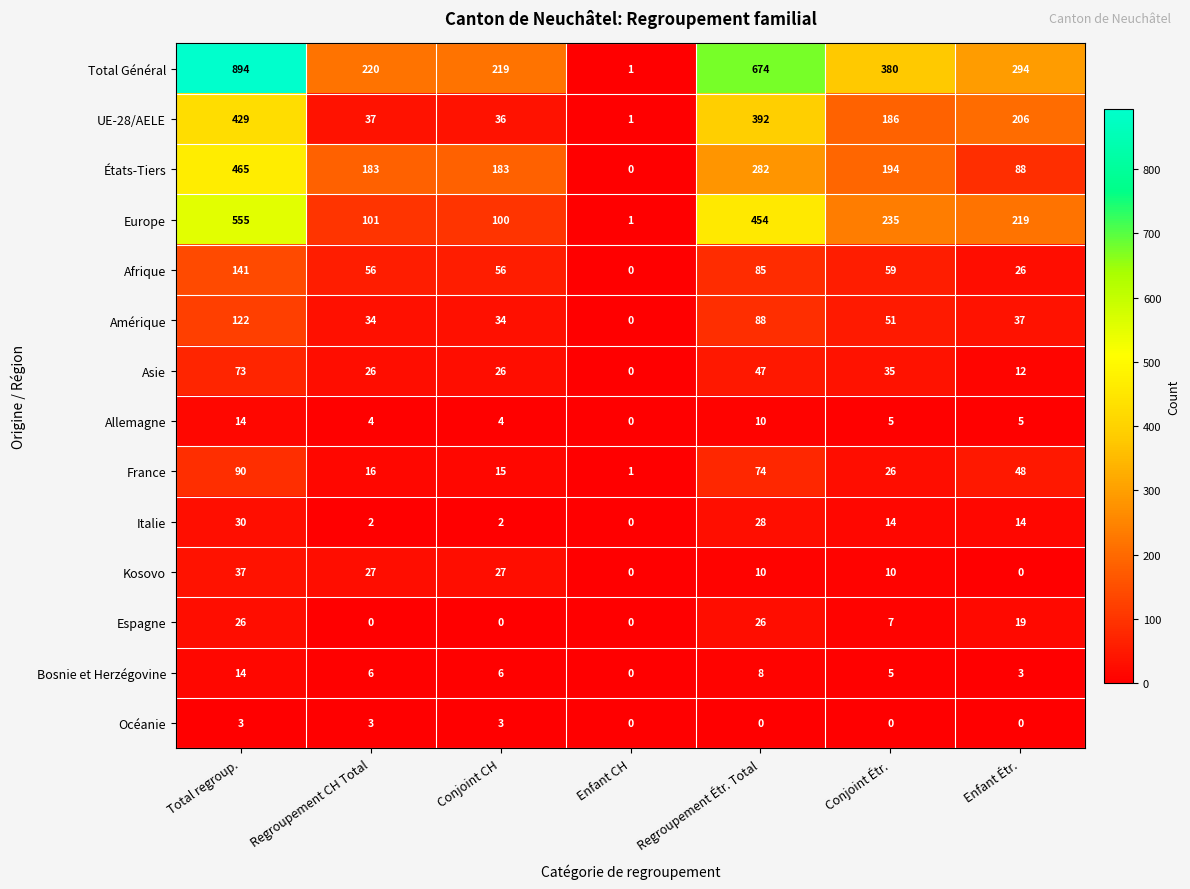

What is the total value across all series at Enfant Étr.?

971